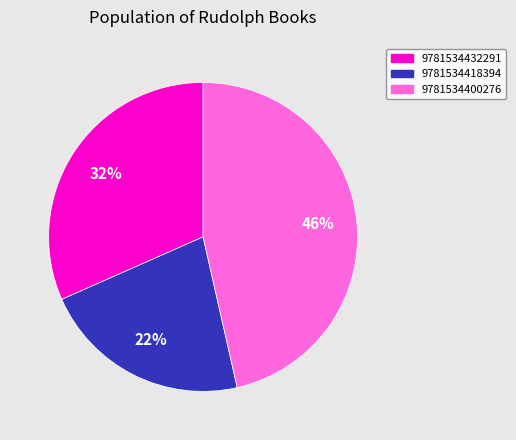

What percentage is the 9781534400276 slice, to the nearest percent?

46%